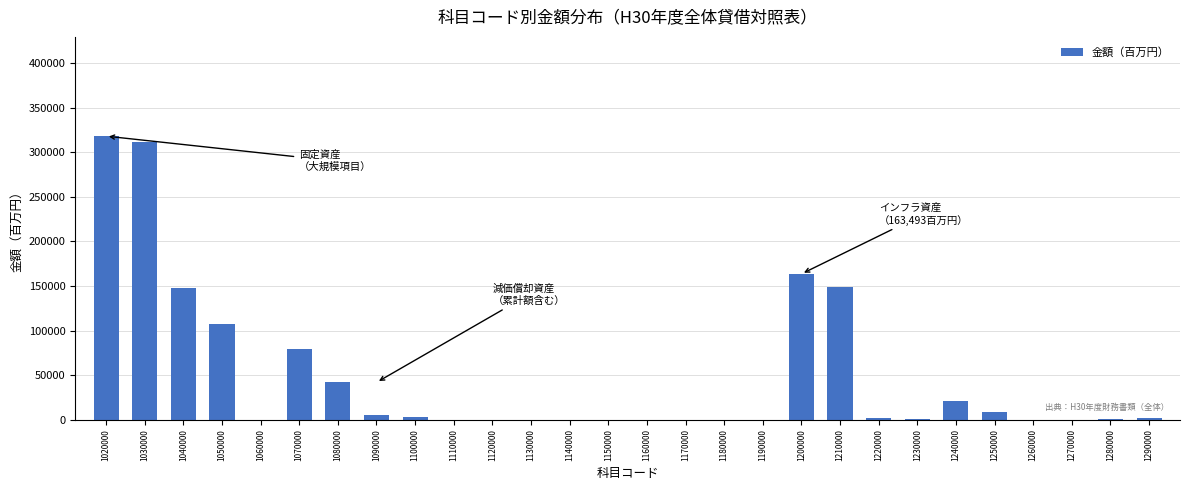

The chart shows a value of 135514 at 1110000. True or false?

False